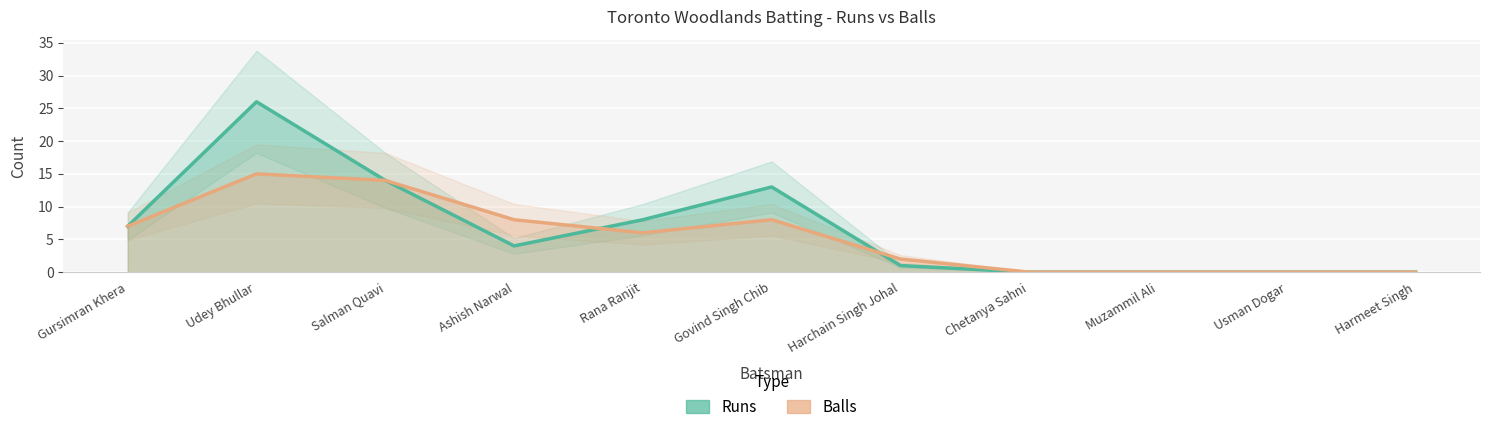

At Ashish Narwal, list the series in order from smallest to largest.

Runs, Balls